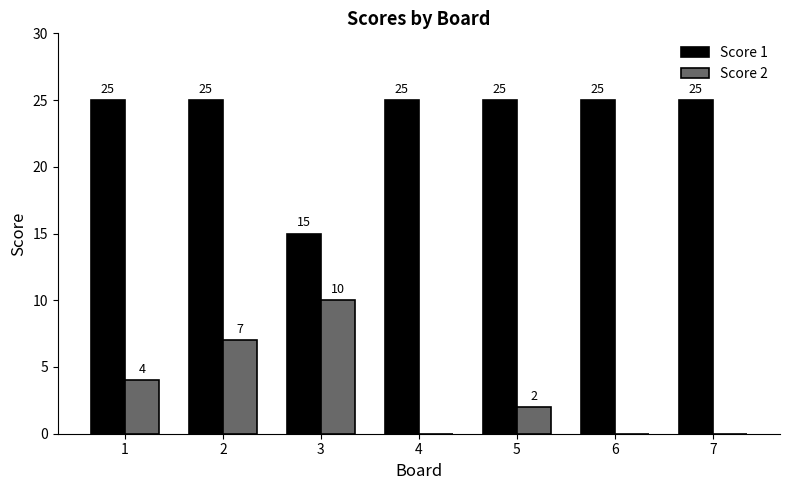

Count the number of categories in the chart.

7